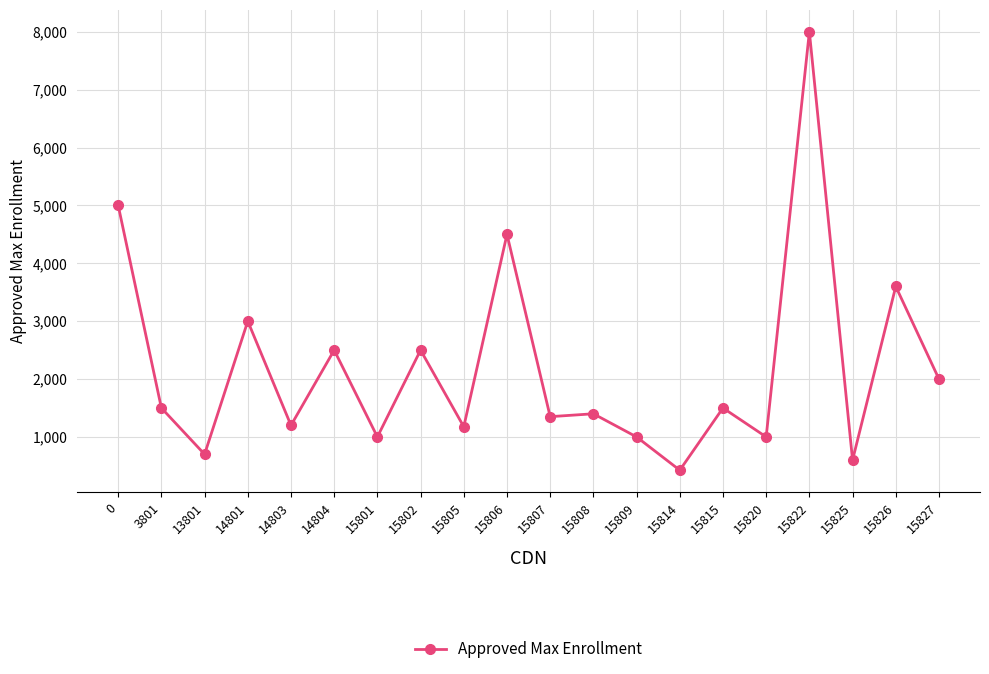

What is the ratio of the value at 13801 to the value at 15820?

0.7